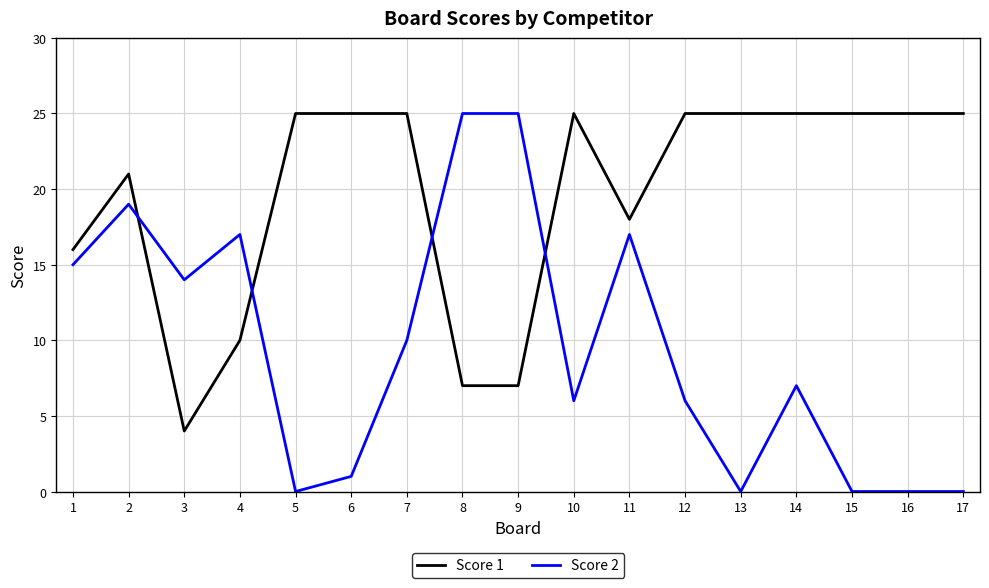

List the series in order of their overall mean, lowest first.

Score 2, Score 1